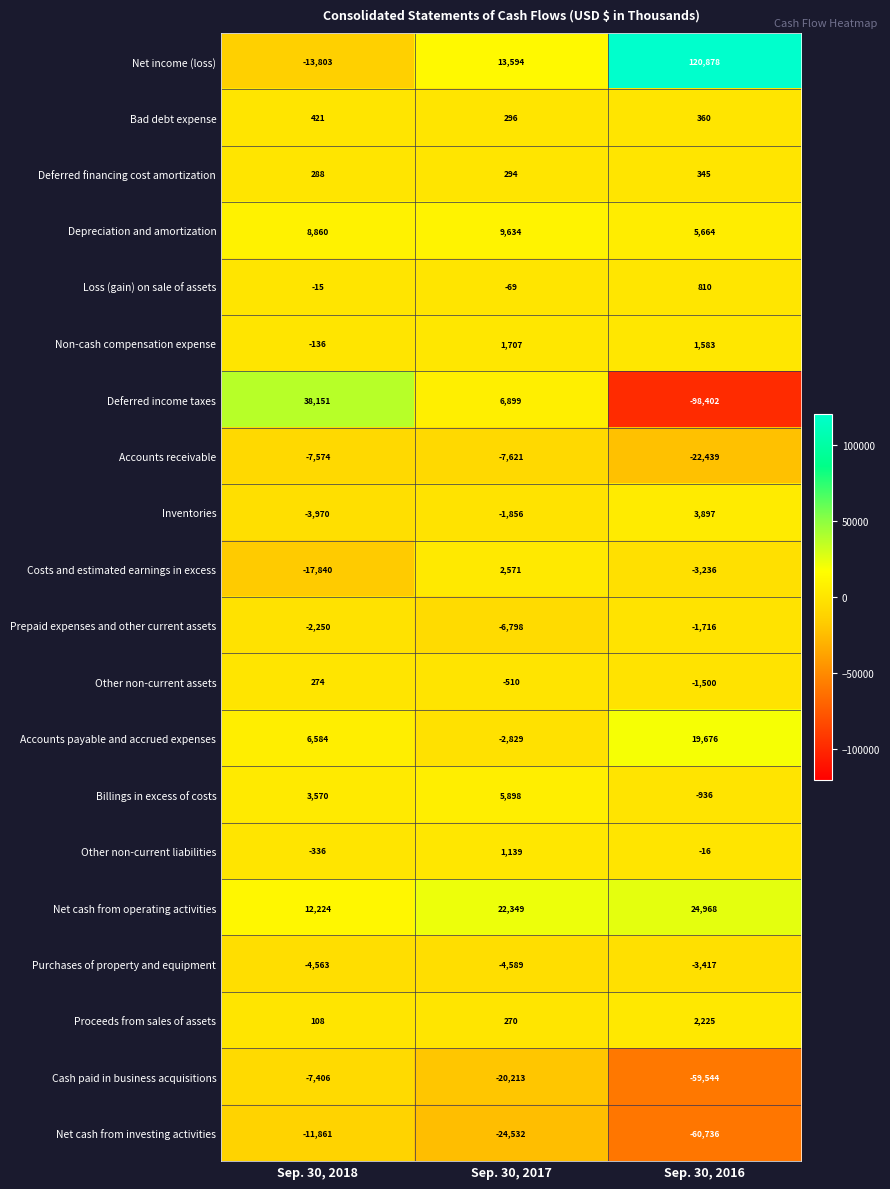

Rank the series by their maximum value, from lowest to highest.

Net cash from investing activities, Accounts receivable, Cash paid in business acquisitions, Purchases of property and equipment, Prepaid expenses and other current assets, Other non-current assets, Deferred financing cost amortization, Bad debt expense, Loss (gain) on sale of assets, Other non-current liabilities, Non-cash compensation expense, Proceeds from sales of assets, Costs and estimated earnings in excess, Inventories, Billings in excess of costs, Depreciation and amortization, Accounts payable and accrued expenses, Net cash from operating activities, Deferred income taxes, Net income (loss)